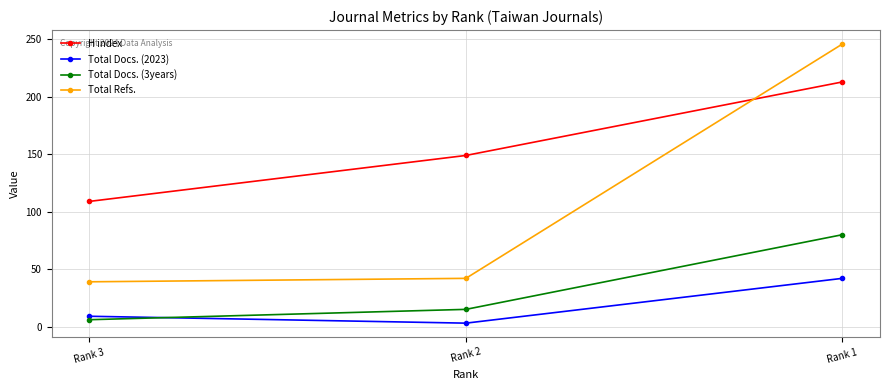

Reading left to right, list all the values displayed in this chart.

H index: Rank 3=109	Rank 2=149	Rank 1=213
Total Docs. (2023): Rank 3=9	Rank 2=3	Rank 1=42
Total Docs. (3years): Rank 3=6	Rank 2=15	Rank 1=80
Total Refs.: Rank 3=39	Rank 2=42	Rank 1=246